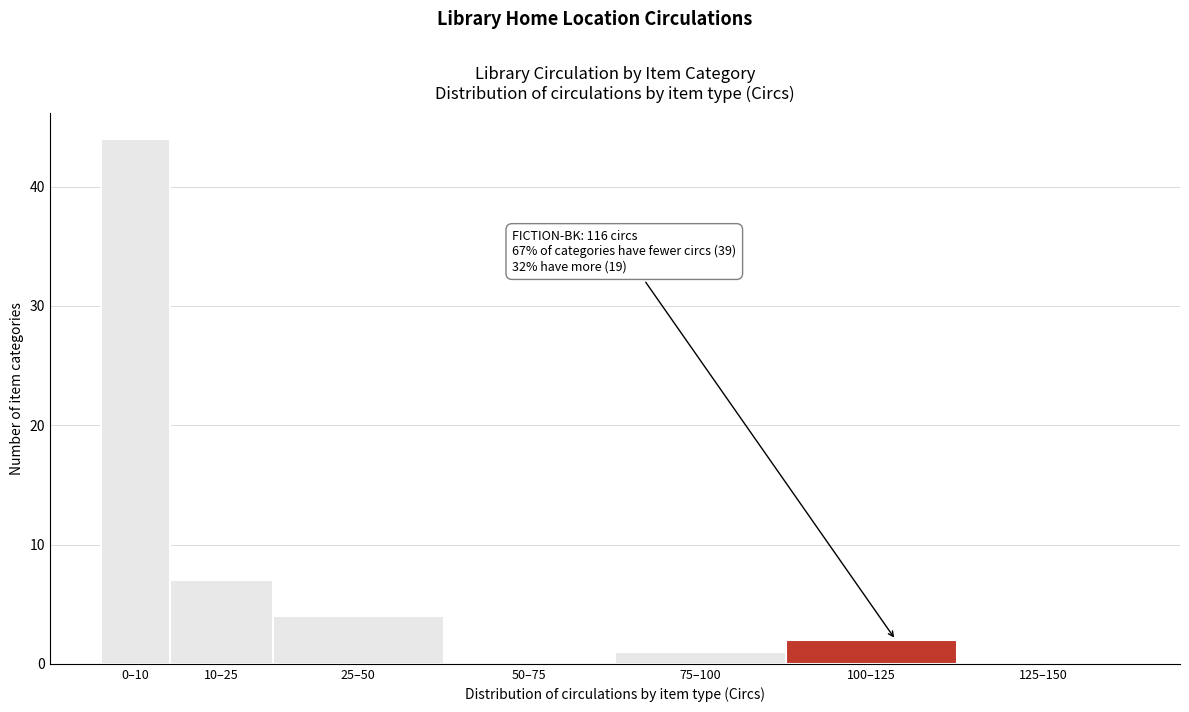

Reading left to right, extract all data points from this chart.

0–10=44	10–25=7	25–50=4	50–75=0	75–100=1	100–125=2	125–150=0